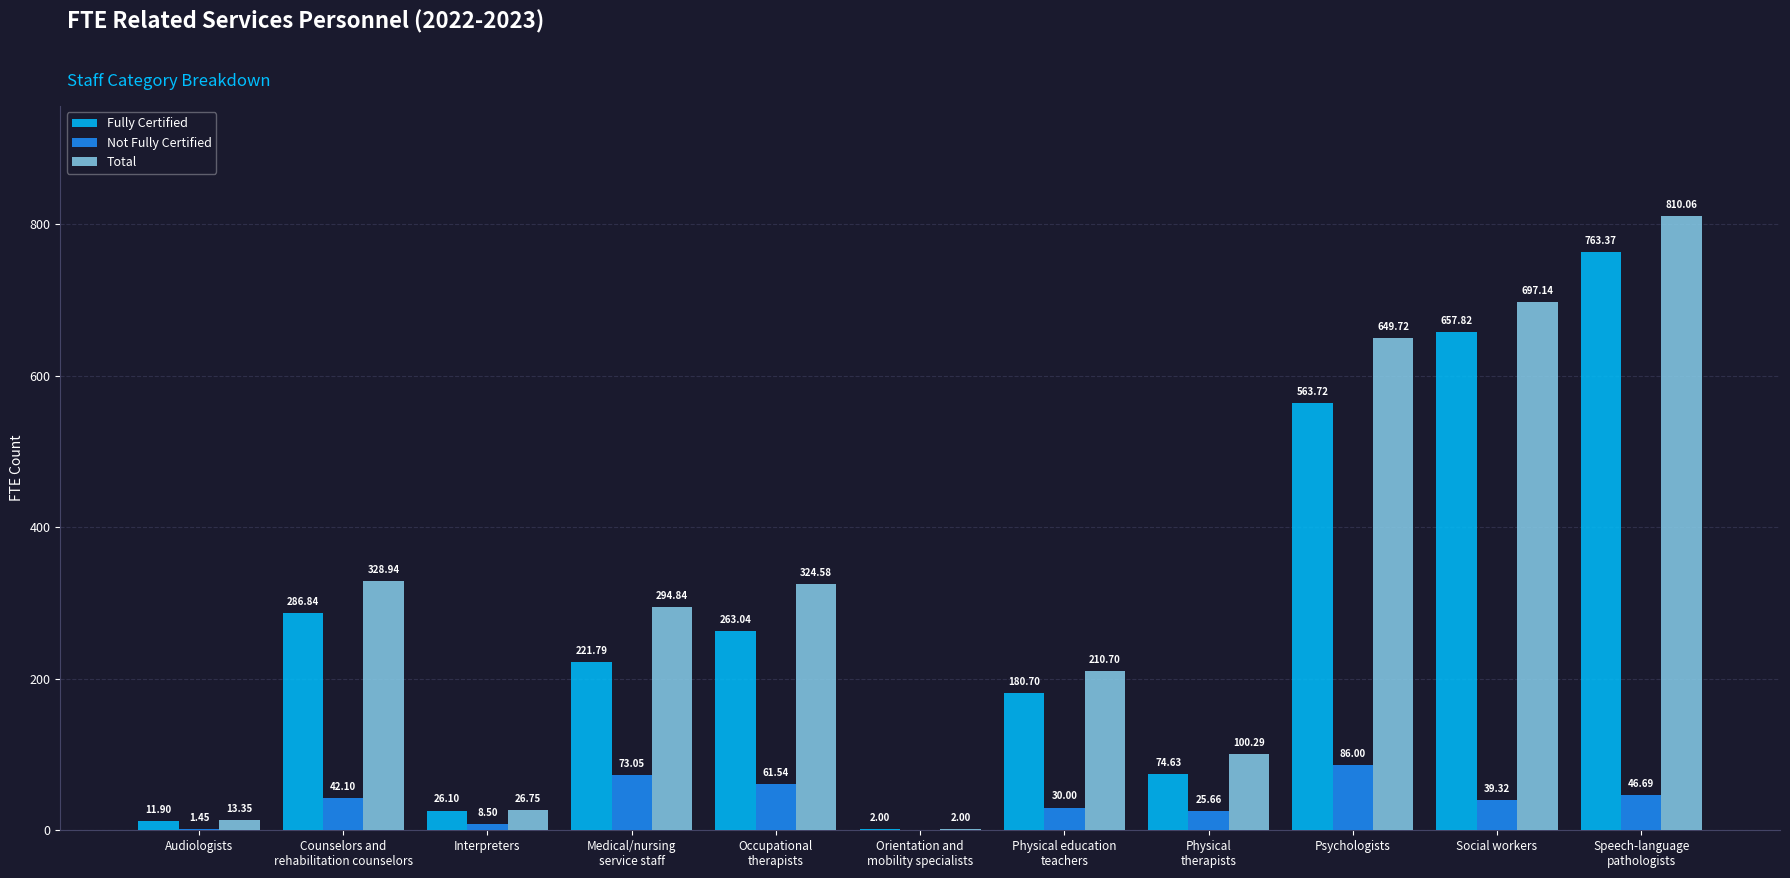

What is the total value across all series at Audiologists?

26.7